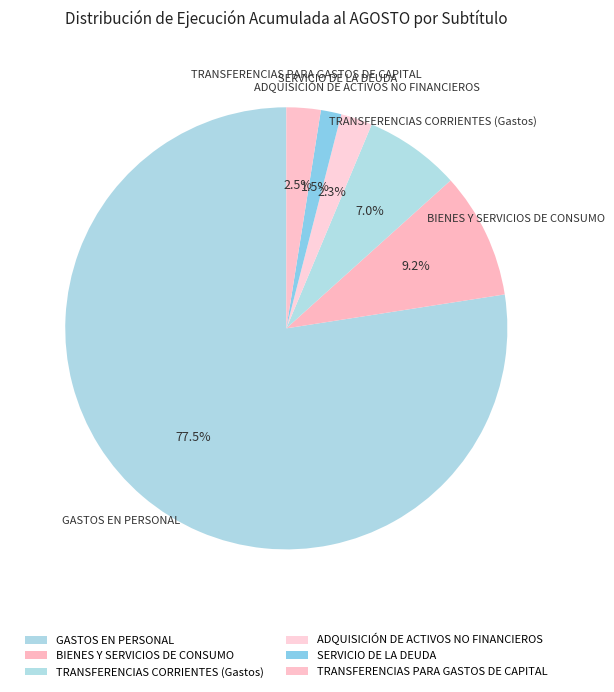

Is GASTOS EN PERSONAL the majority of the pie?

Yes